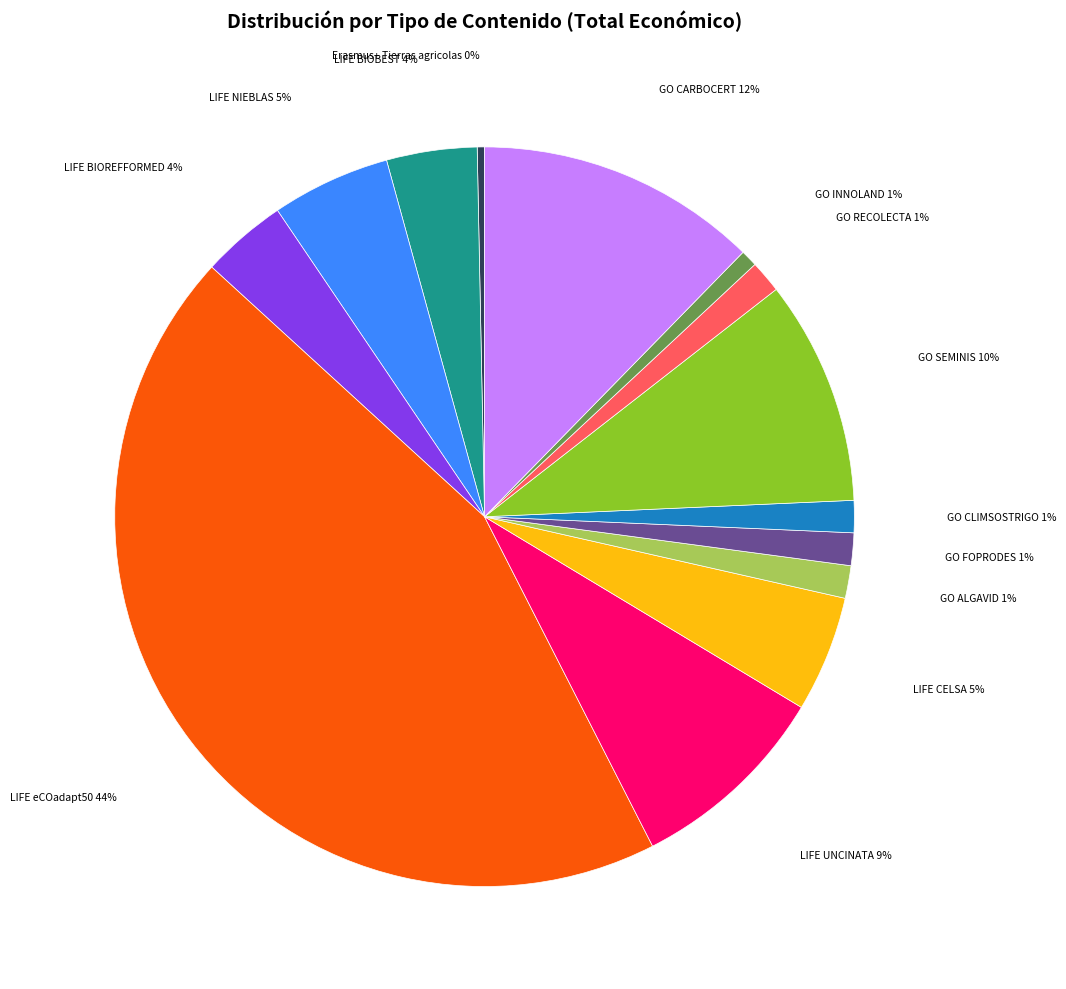

The LIFE CELSA slice represents 5% of the pie. True or false?

True